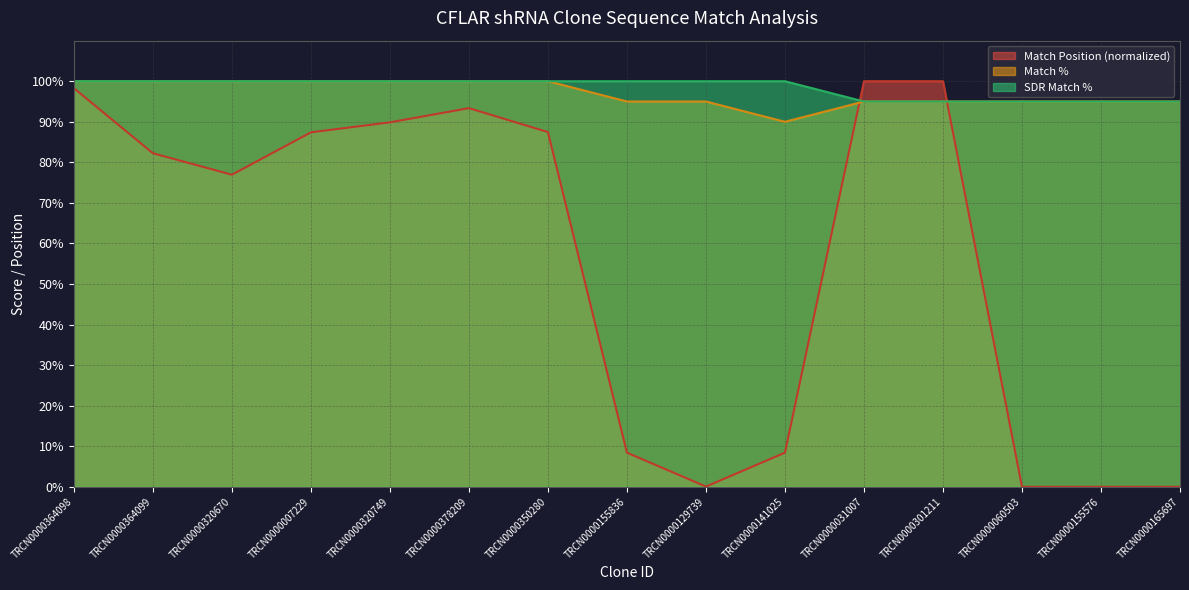

Reading left to right, list all the values displayed in this chart.

Match Position: 98.3	82.2	77.0	87.4	89.9	93.4	87.5	8.4	0.1	8.4	100.0	100.0	0.0	0.0	0.0
Match %: 100.0	100.0	100.0	100.0	100.0	100.0	100.0	95.0	95.0	90.0	95.0	95.0	95.0	95.0	95.0
SDR Match %: 100.0	100.0	100.0	100.0	100.0	100.0	100.0	100.0	100.0	100.0	95.0	95.0	95.0	95.0	95.0